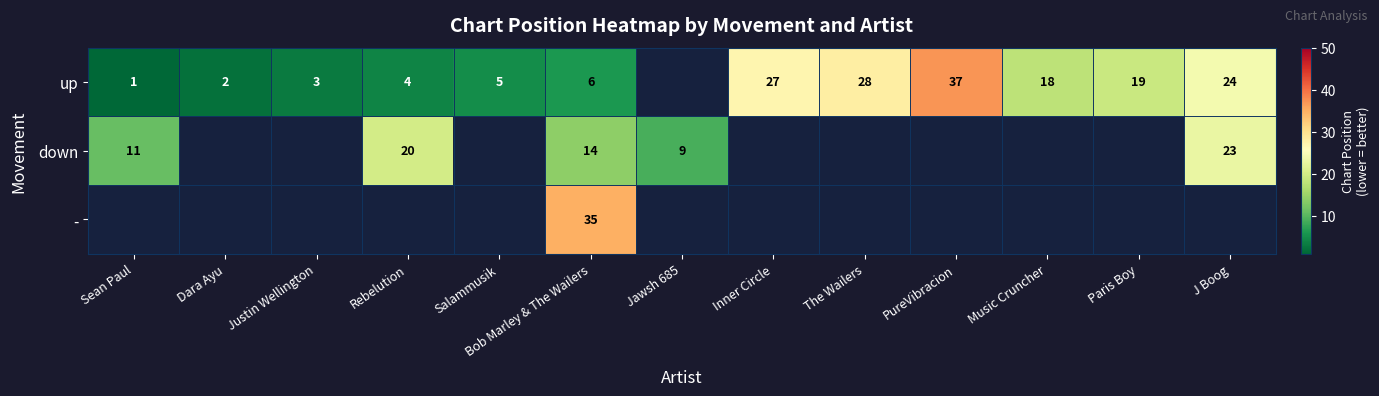

Is it true that up equals 27 at Inner Circle?

True